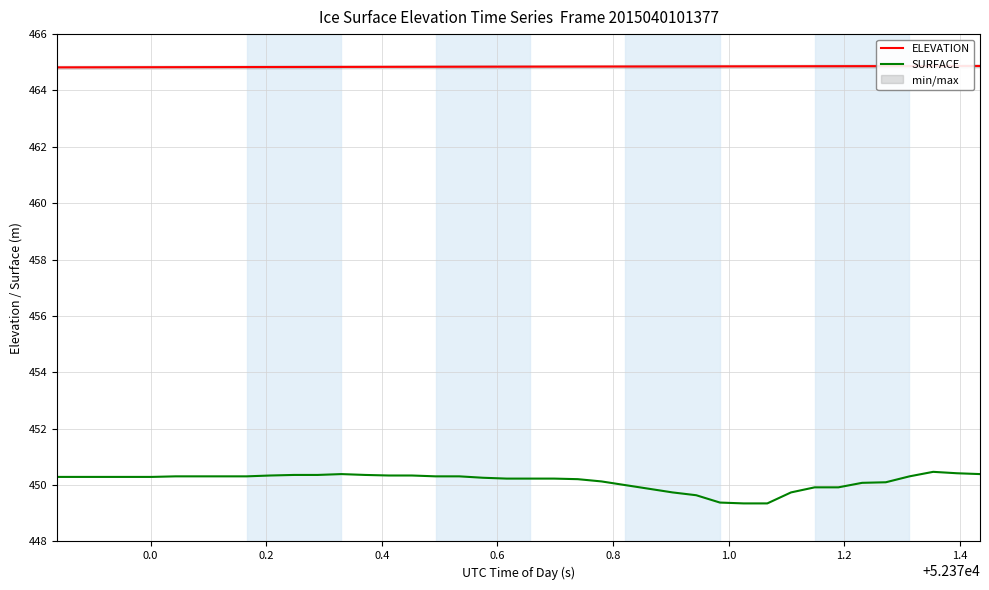

What is the highest value of the SURFACE series?

450.5